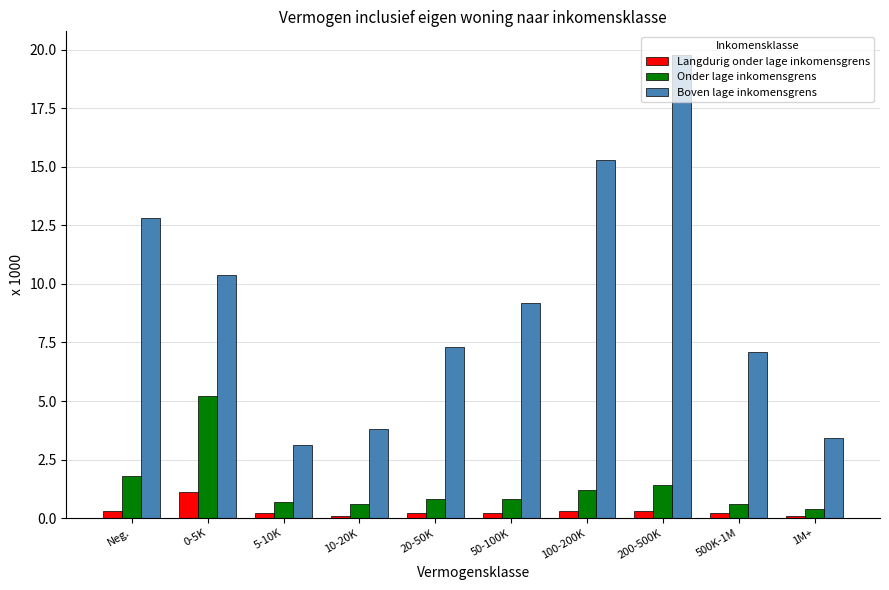

Which series has the widest spread of values?

Boven lage inkomensgrens